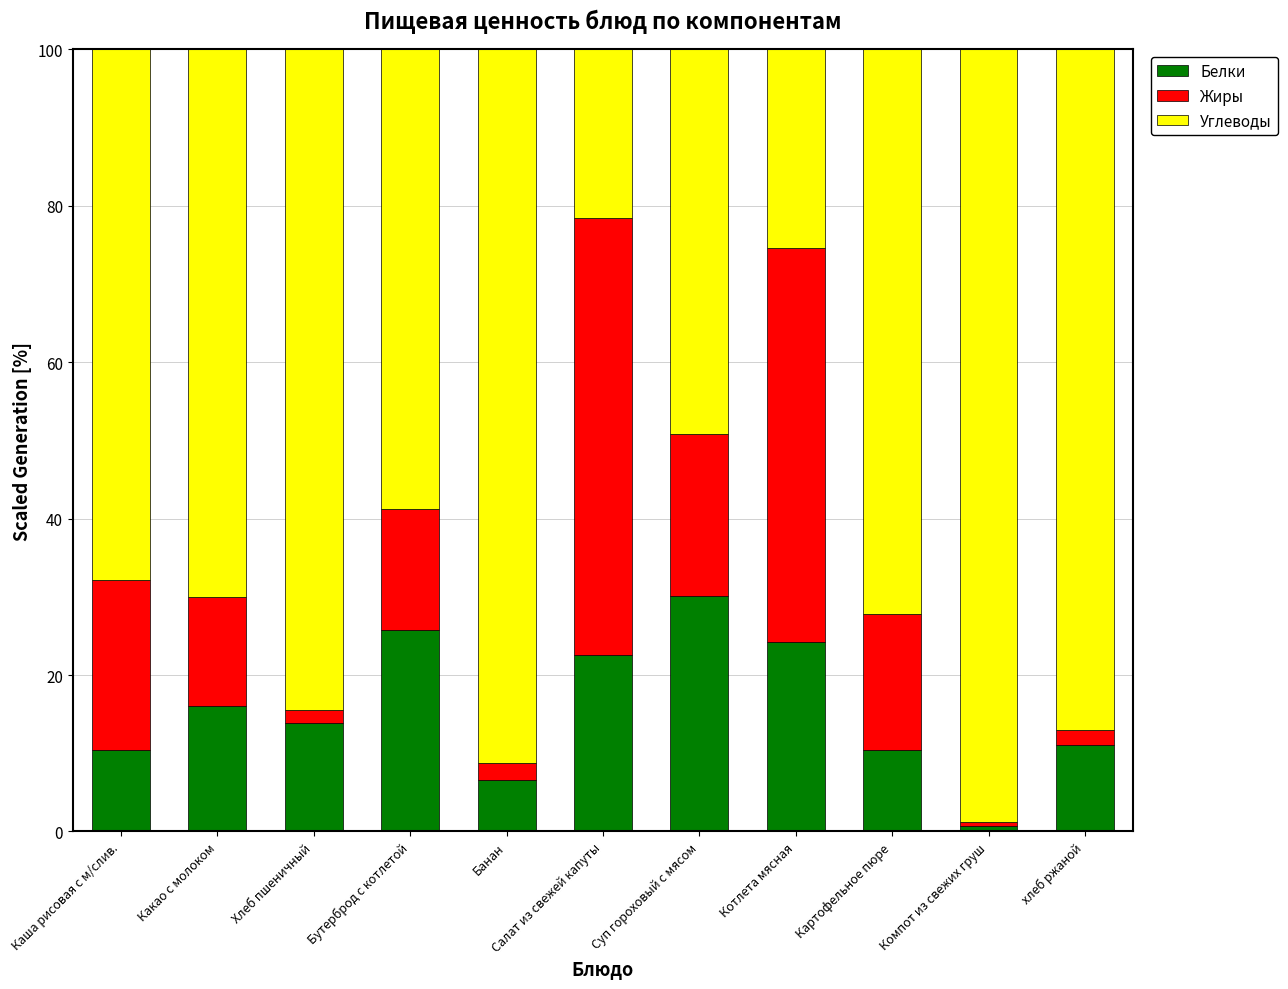

What is the total value across all series at Салат из свежей капуты?

100.0